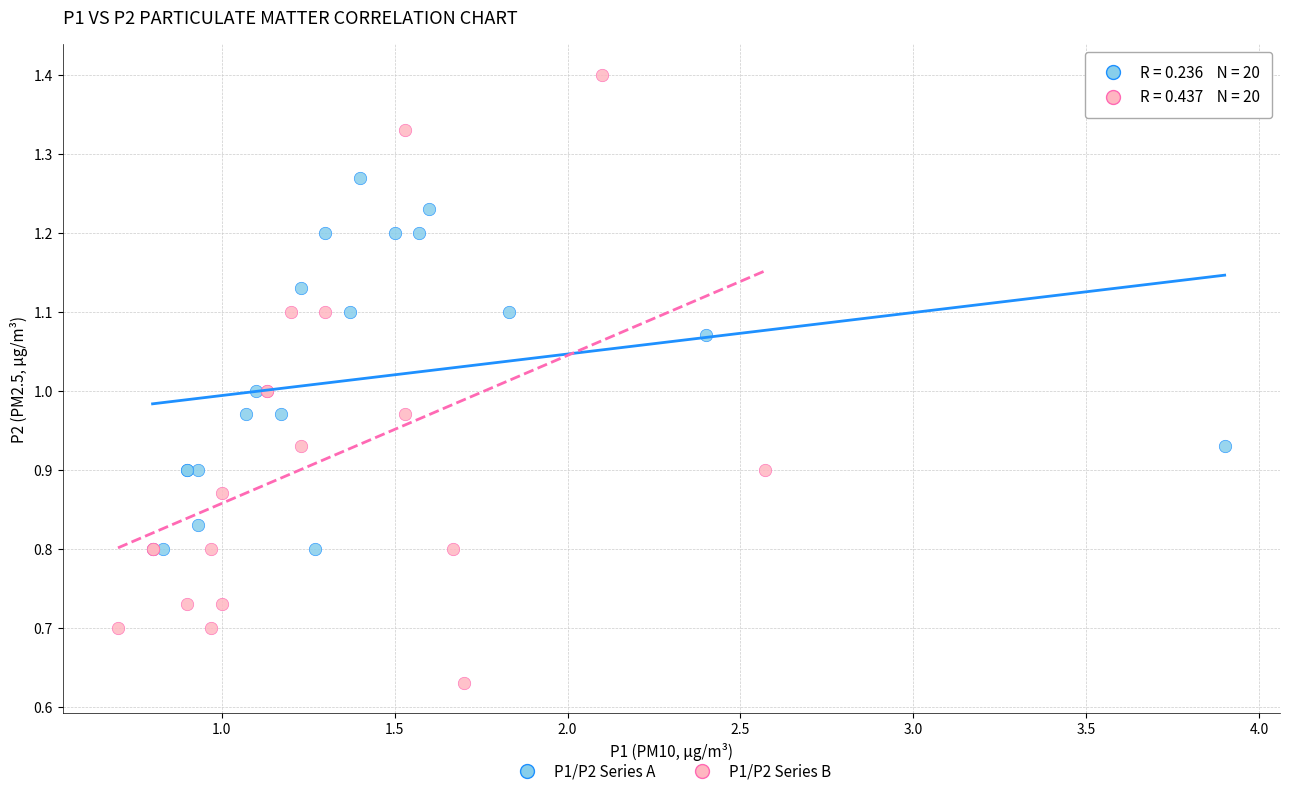

Which series reaches the minimum Y coordinate?

P1/P2 Series B